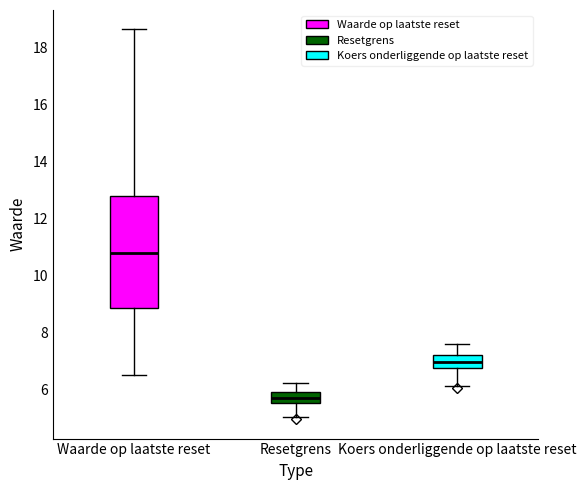

Reading left to right, transcribe this box plot: for each box, give where its median line is, the range the box spans, and where its two whiskers end, as read against the y-axis. The values are not printed on the chart, so give them approximately, as read against the axis.

Waarde op laatste reset: median 10.8, box 8.8 to 12.8, whiskers 6.6 to 18.6
Resetgrens: median 5.8, box 5.6 to 6.0, whiskers 5.0 to 6.2
Koers onderliggende op laatste reset: median 7.0, box 6.8 to 7.2, whiskers 6.2 to 7.6